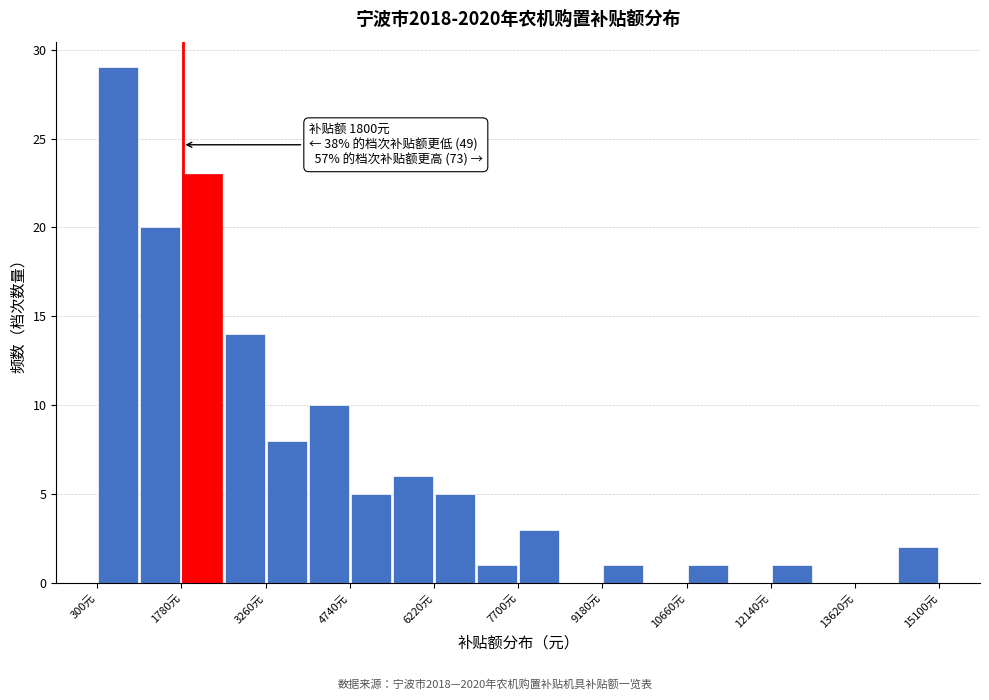

Read against the x-axis, roughly where is the centre of the tallest bar?

600